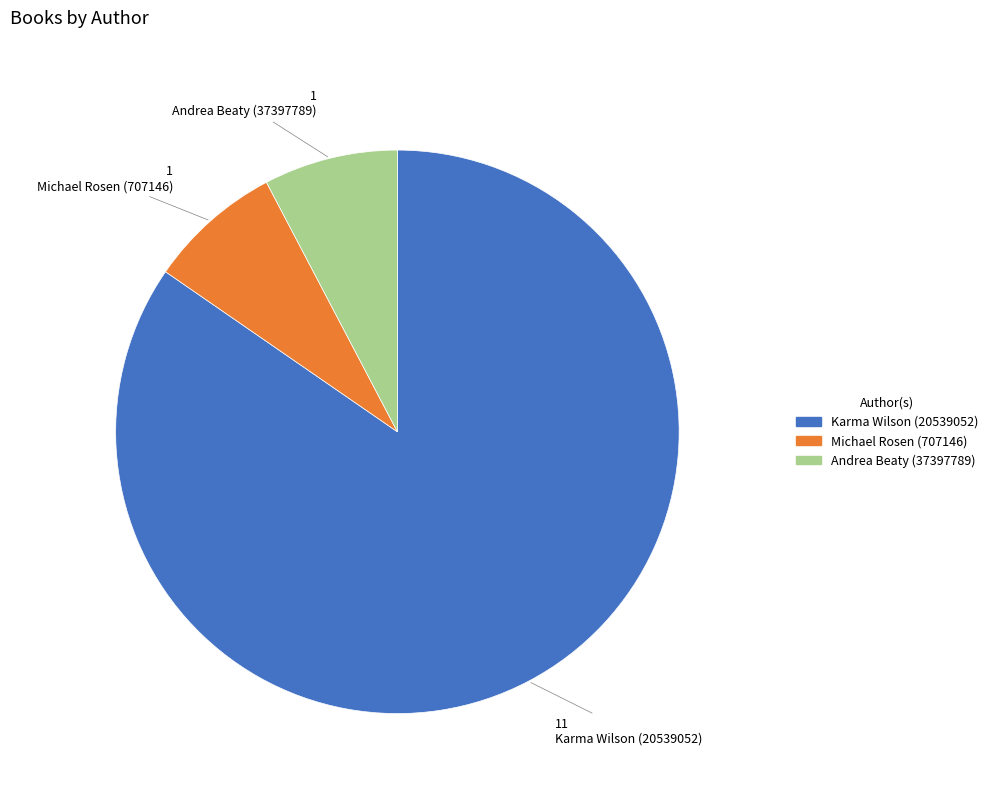

How many segments does this pie chart have?

3